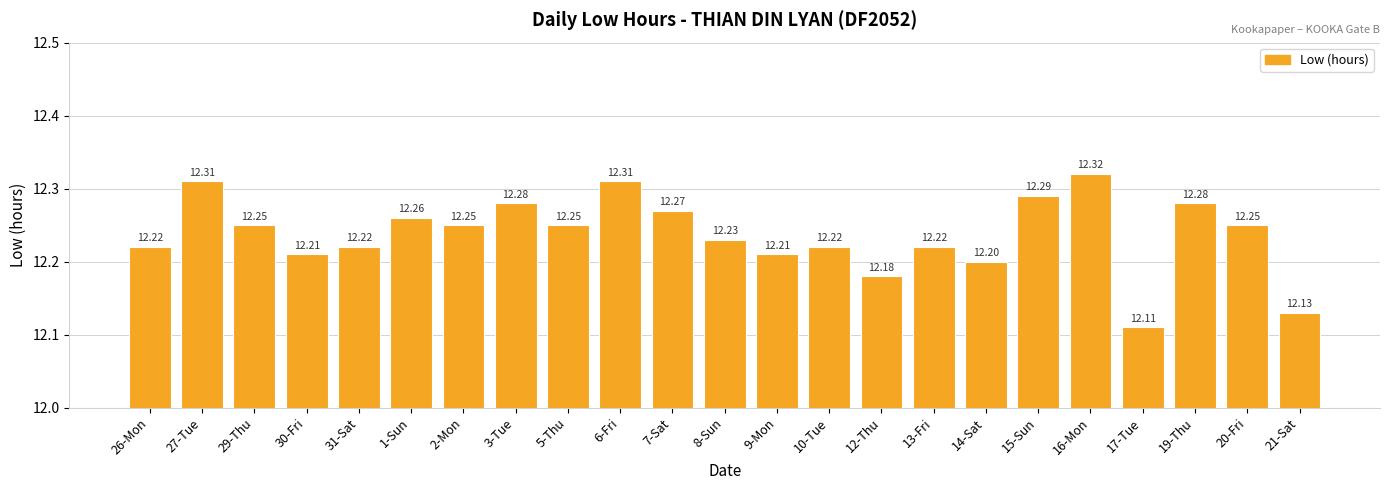

The value at 3-Tue is 7.8. True or false?

False